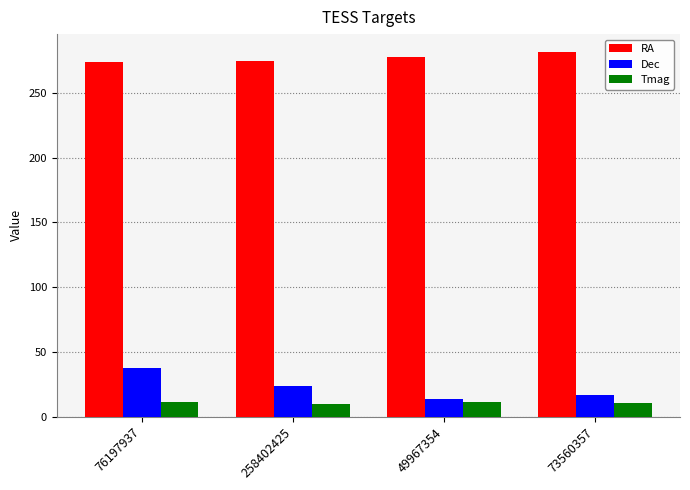

Which series has the largest total across all categories?

RA